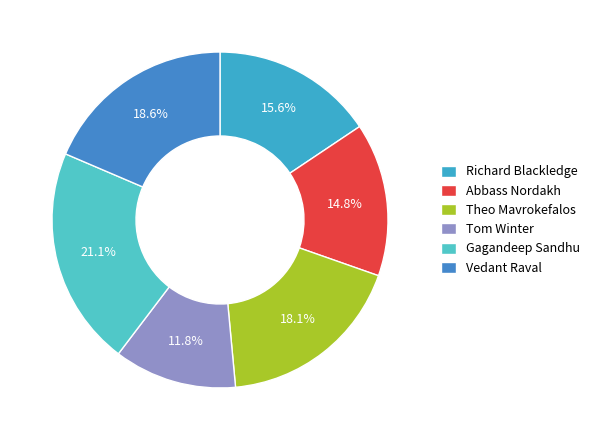

To the nearest percent, what is the combined percentage of Vedant Raval and Theo Mavrokefalos?

37%